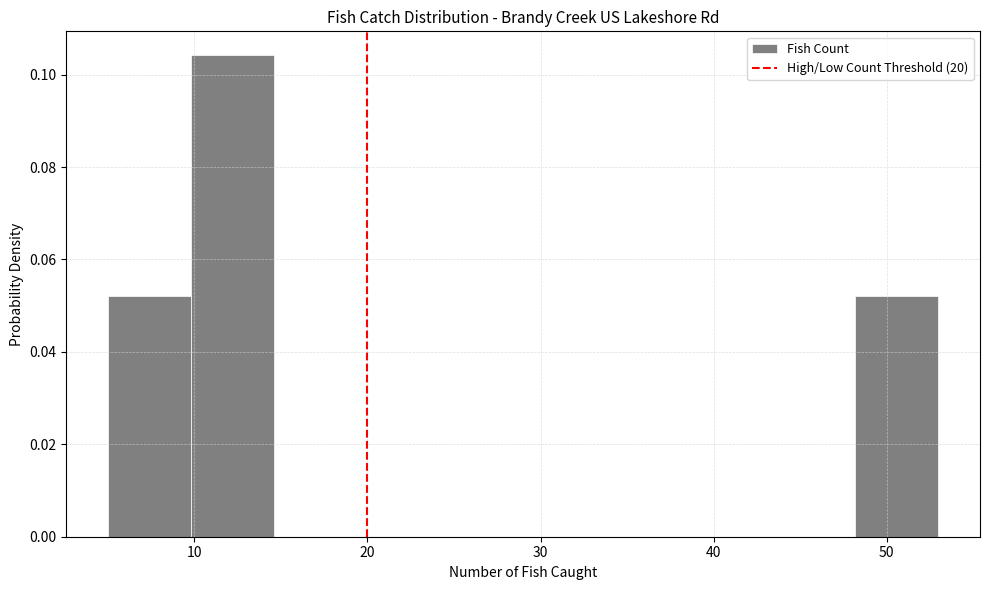

Reading left to right, transcribe this chart: for each bar, give the range it covers on the x-axis and its height. Neither the bar edges nor the heights are printed on the chart, so give them approximately, as read against the axes.

5.0 to 9.8: 0.052
9.8 to 14.6: 0.104
14.6 to 19.4: 0
19.4 to 24.2: 0
24.2 to 29.0: 0
29.0 to 33.8: 0
33.8 to 38.6: 0
38.6 to 43.4: 0
43.4 to 48.2: 0
48.2 to 53.0: 0.052